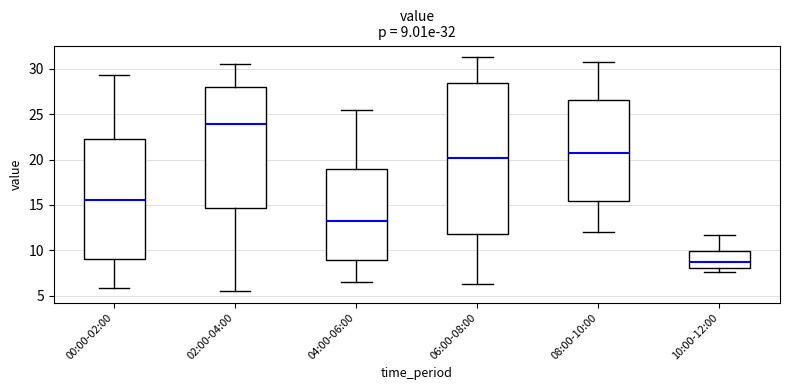

Which box's median line is the lowest?

10:00-12:00